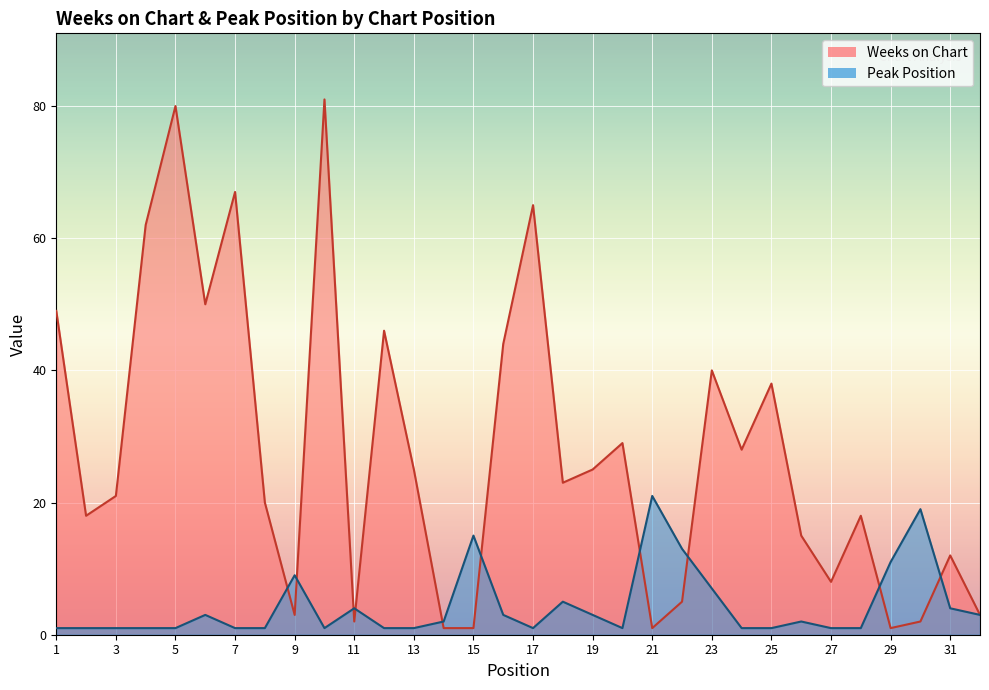

Rank the categories by Peak Position value from highest to lowest.

21, 30, 15, 22, 29, 9, 23, 18, 11, 31, 6, 16, 19, 32, 14, 26, 1, 2, 3, 4, 5, 7, 8, 10, 12, 13, 17, 20, 24, 25, 27, 28